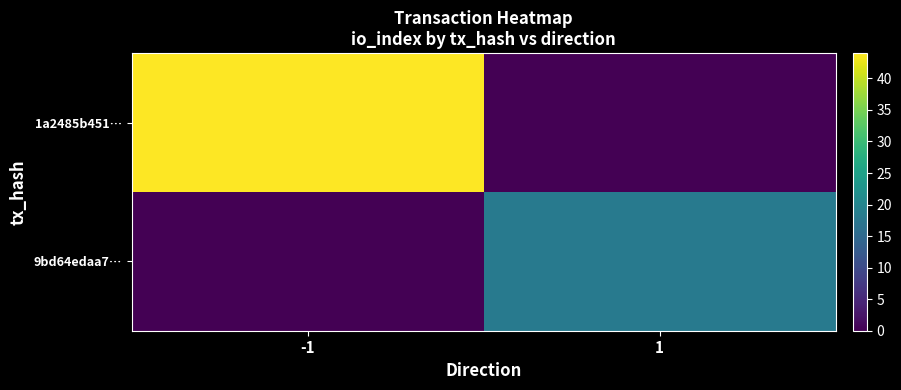

At 1, list the series in order from largest to smallest.

9bd64edaa7…, 1a2485b451…